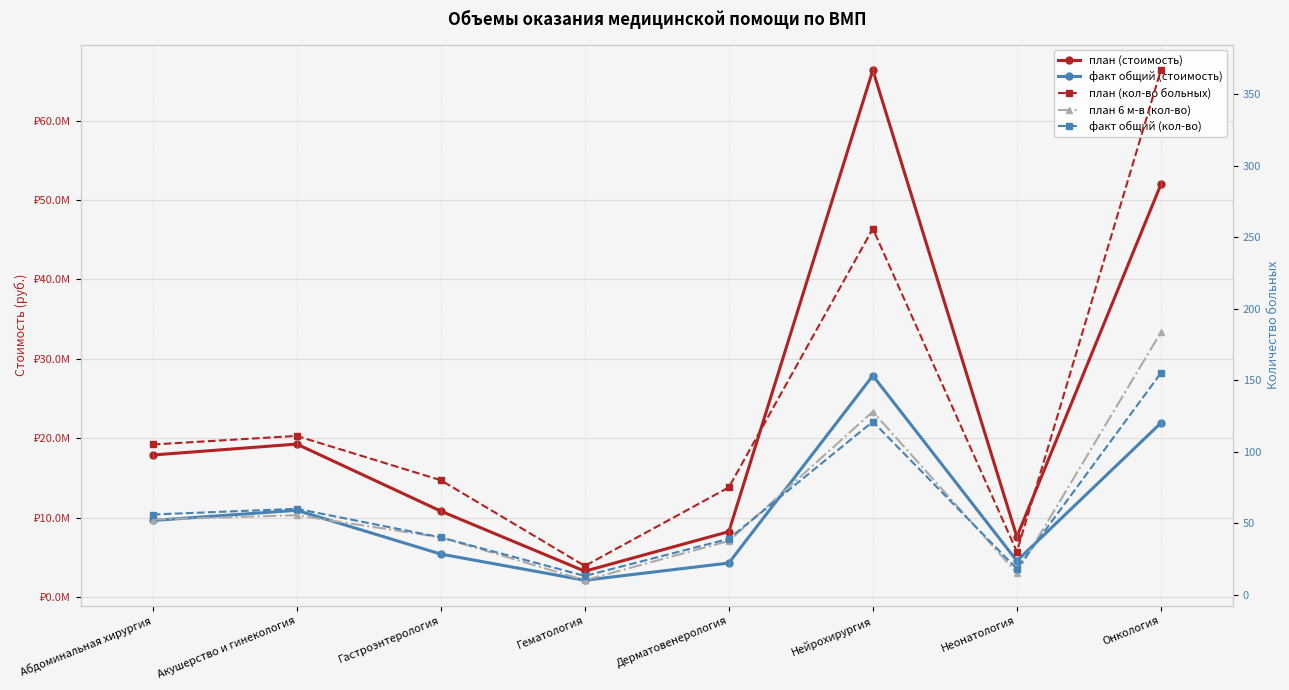

Is the value of факт общий (кол-во) at Акушерство и гинекология greater than the value of план (кол-во больных) at Нейрохирургия?

No